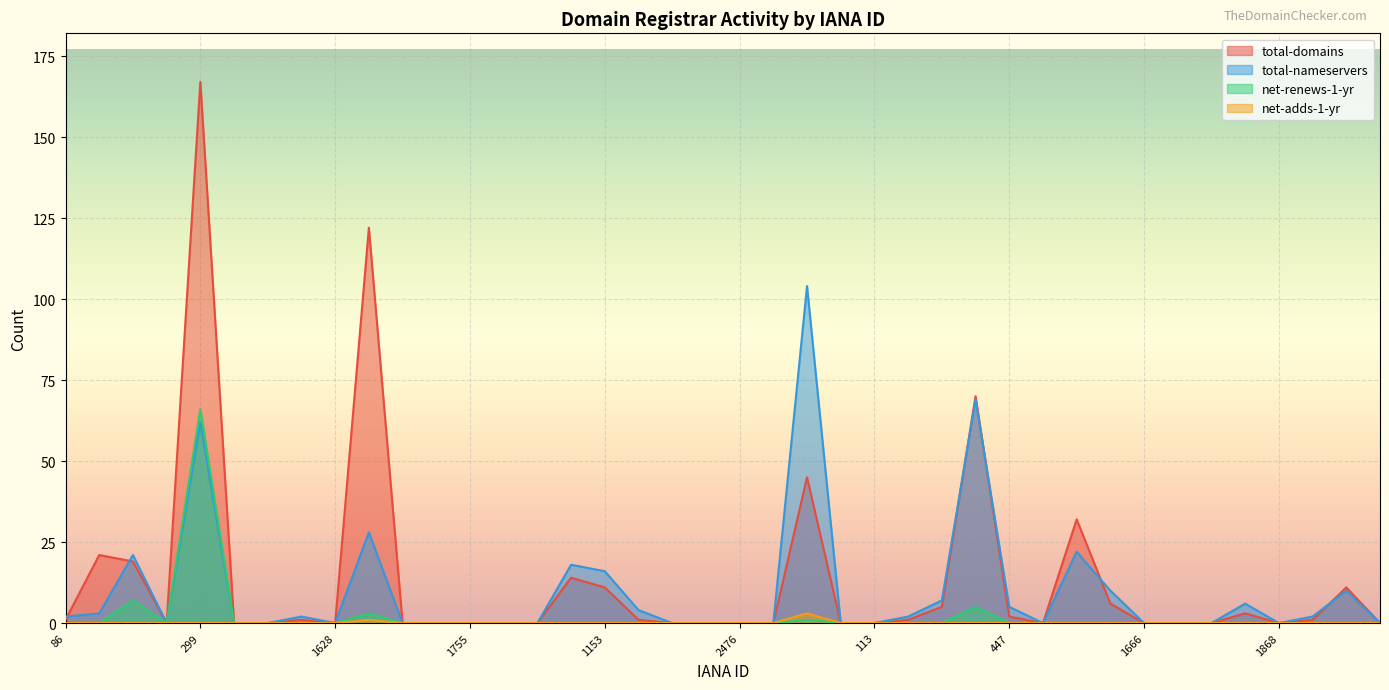

What is the spread (max minus min) of values at 2288?

2